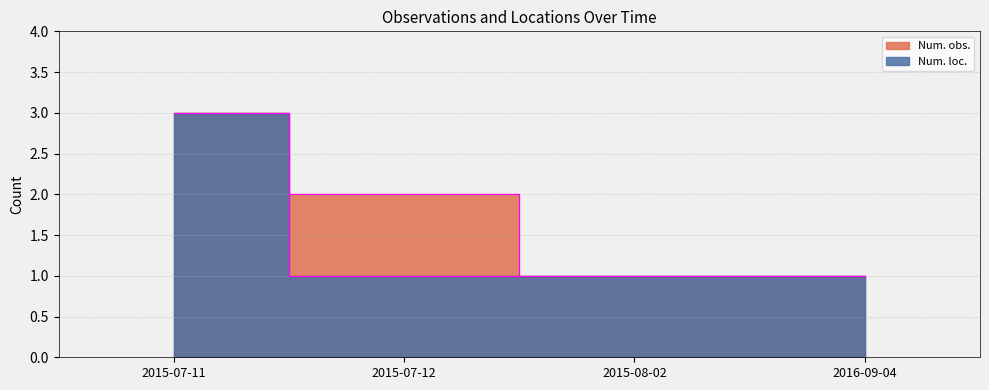

Which series has the largest total across all categories?

Num. obs.